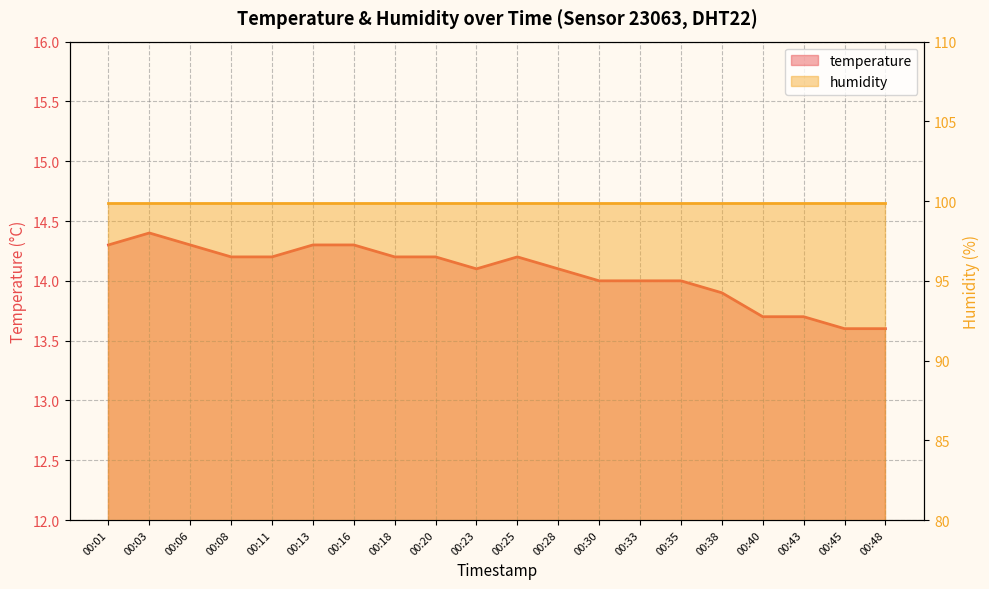

Which category has the lowest value across all series?

00:45